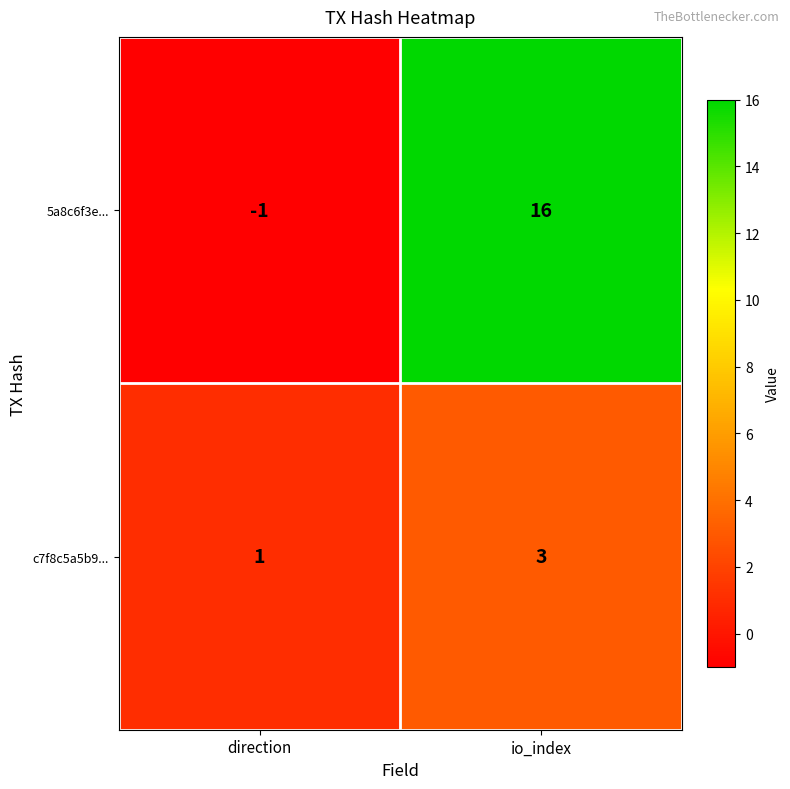

What is the average value of the 5a8c6f3e... series?

8